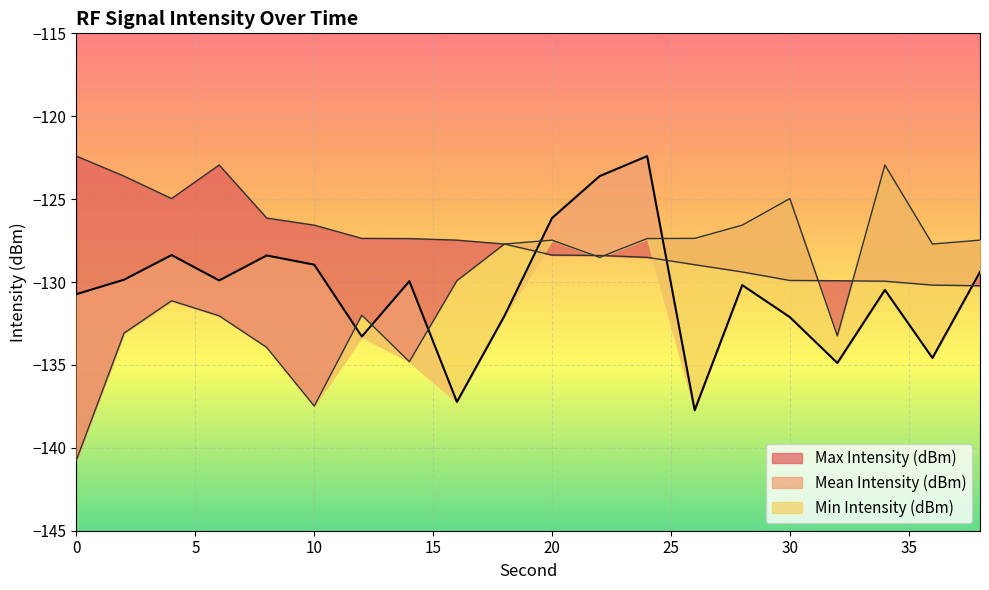

What is the sum of the Max Intensity (dBm) values at 0 and 22?

-250.8